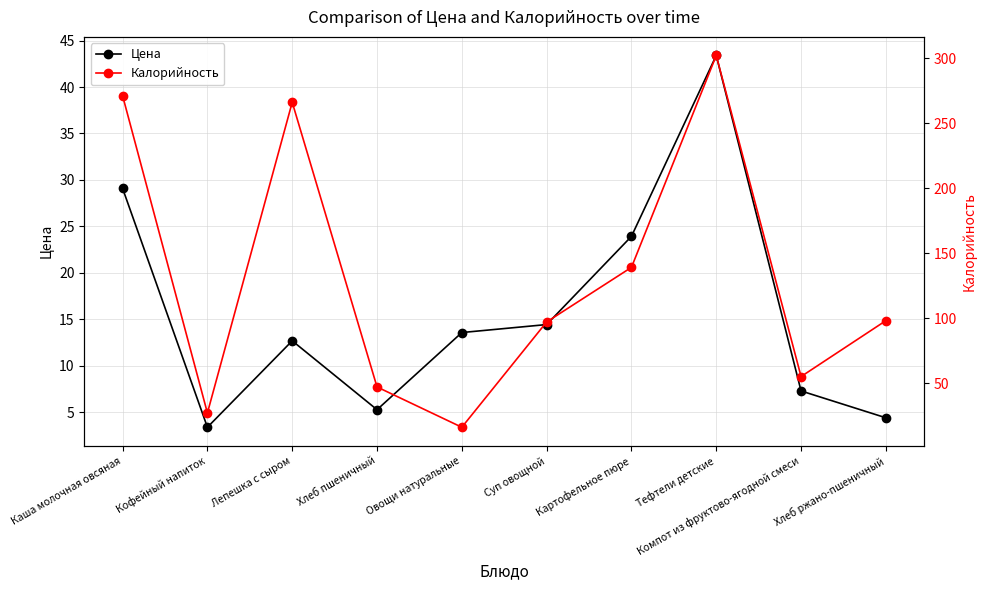

Which label corresponds to the smallest value in the chart?

Кофейный напиток